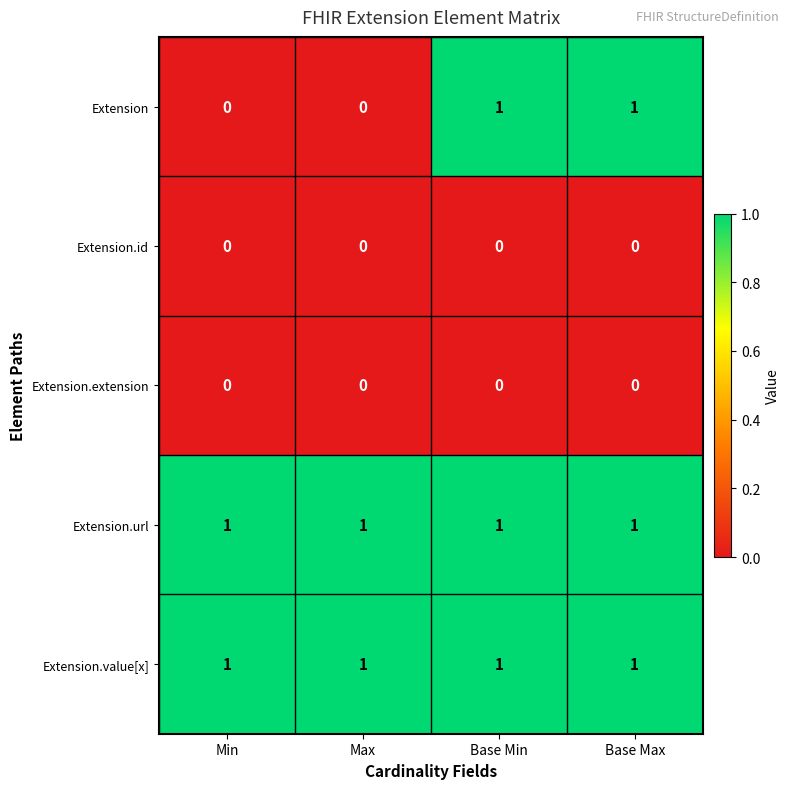

Which series changed the most between Max and Base Min?

Extension